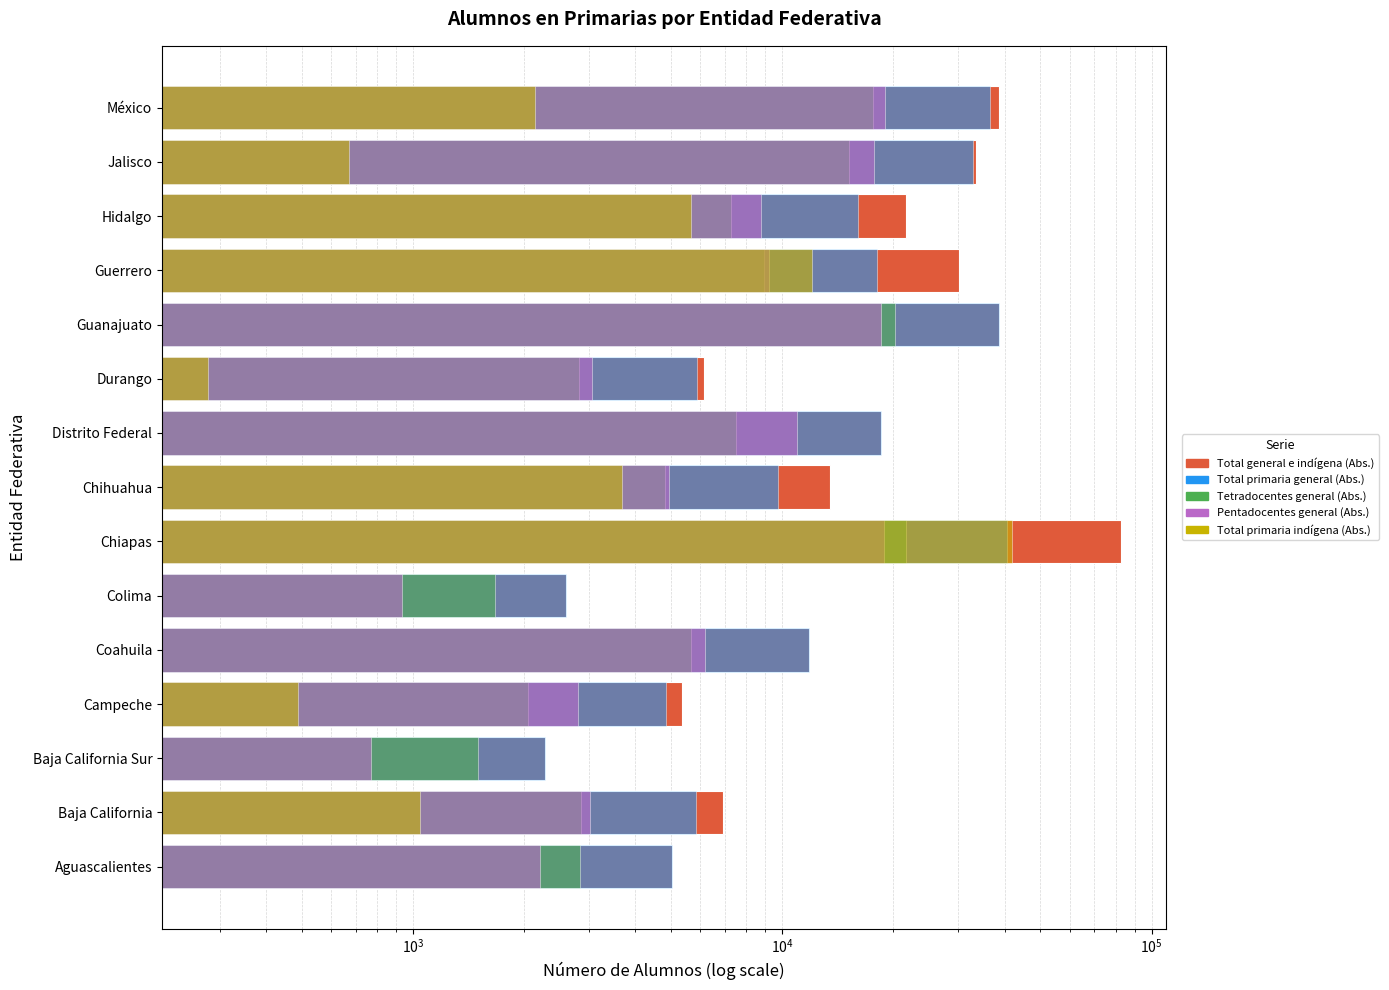

What is the difference between the second highest and second lowest values in the Tetradocentes general (Abs.) series?

18513.0